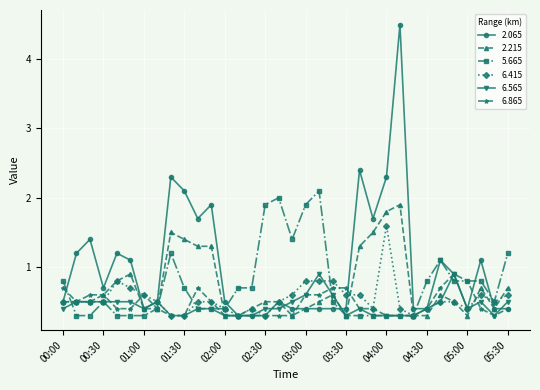

Count the 6.865 values in the range 0 to 1.

34